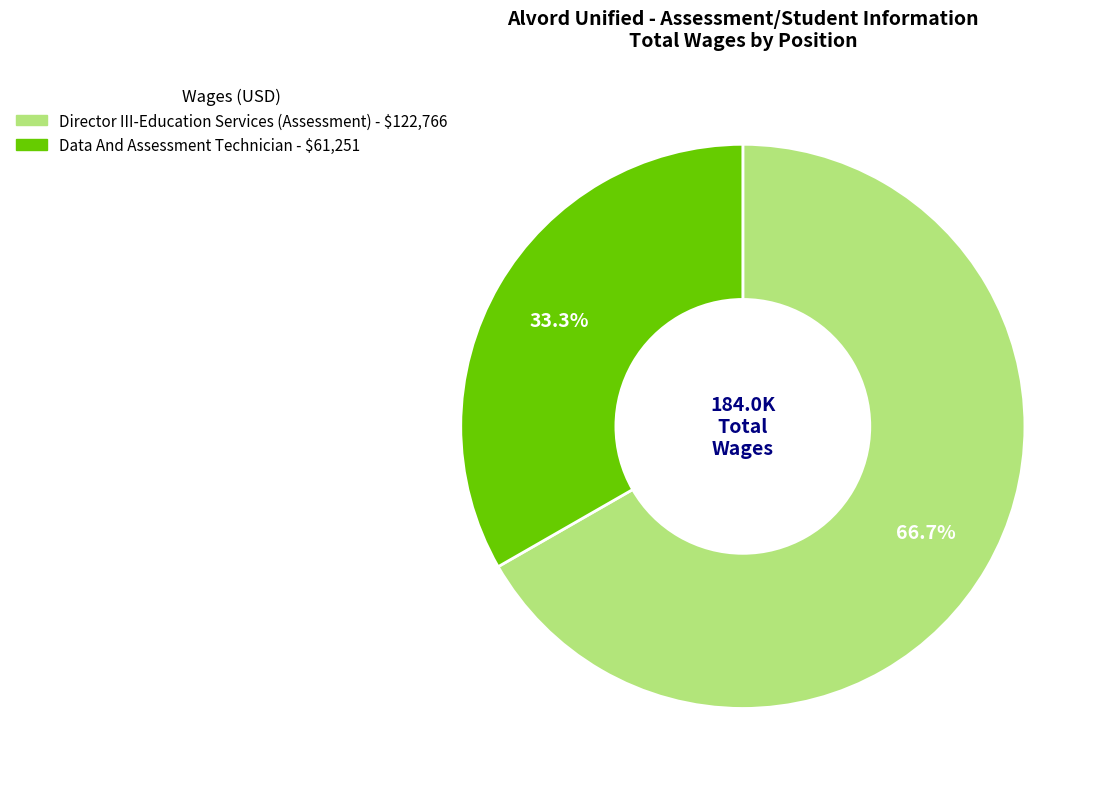

To the nearest percent, what is the difference between the largest and smallest slice percentages?

33%